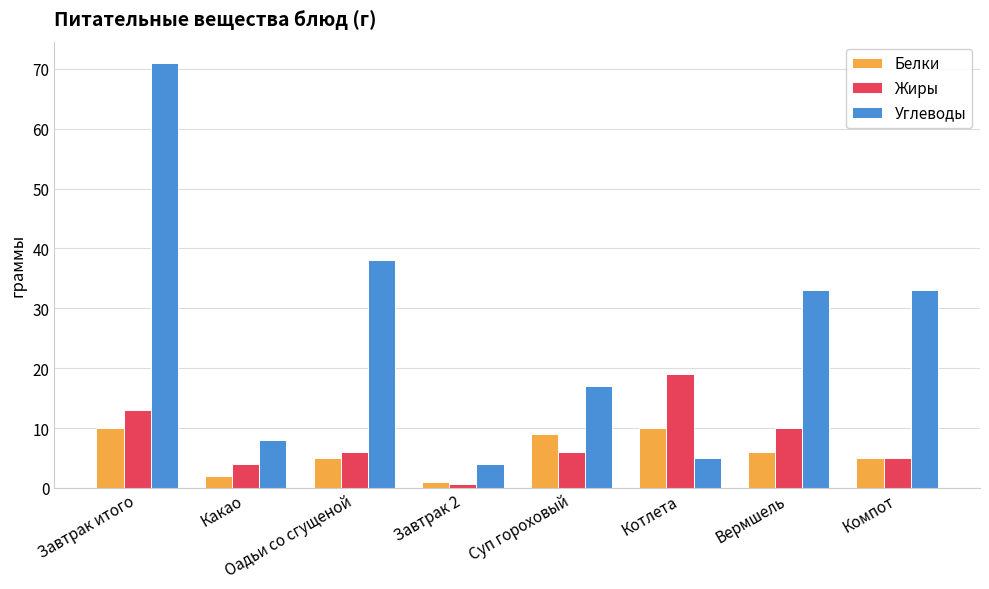

What is the label of the 6th bar from the right?

Оадьи со сгущеной